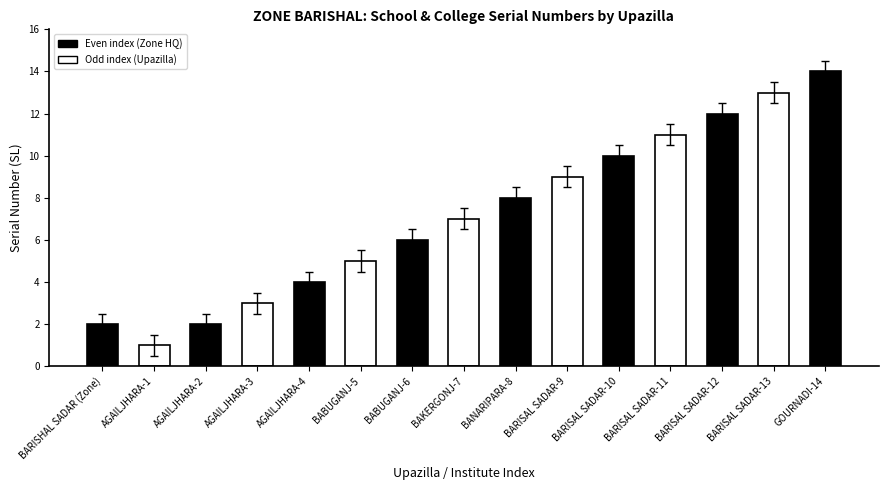

What is the ratio of the value at BARISAL SADAR-9 to the value at BARISHAL SADAR (Zone)?

4.5